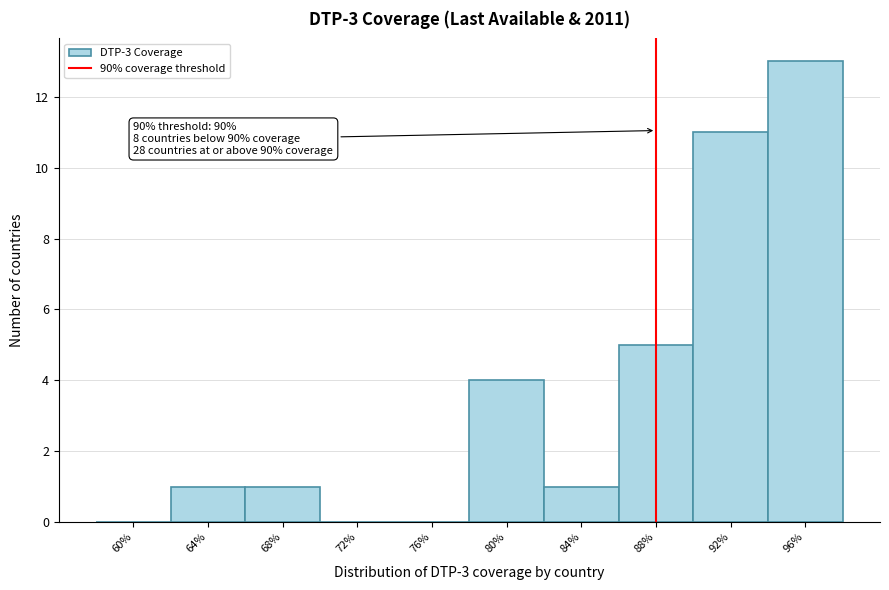

Reading left to right, transcribe all the data shown in this chart.

60%=0	64%=1	68%=1	72%=0	76%=0	80%=4	84%=1	88%=5	92%=11	96%=13